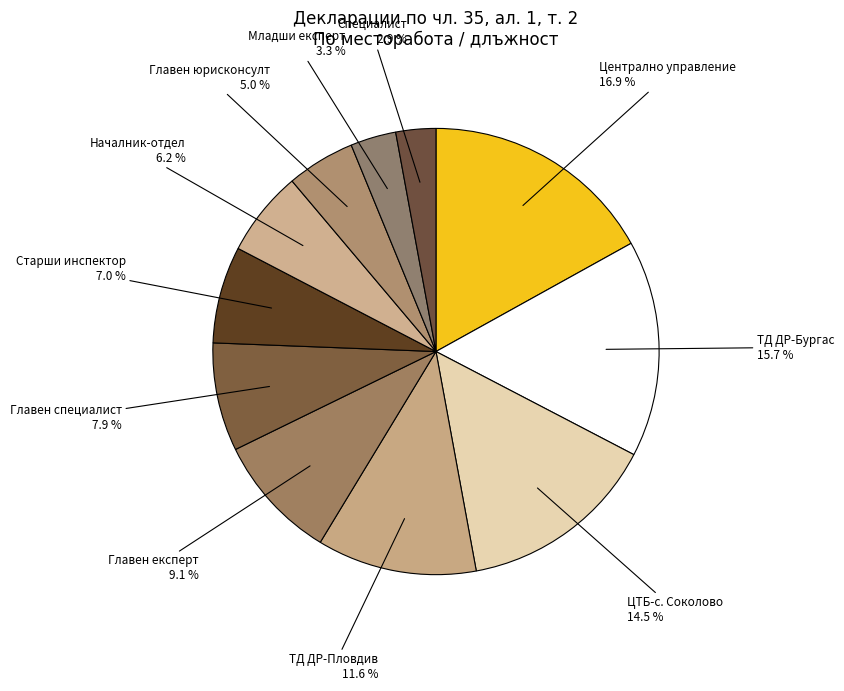

Which category has the biggest portion of the pie?

Централно управление